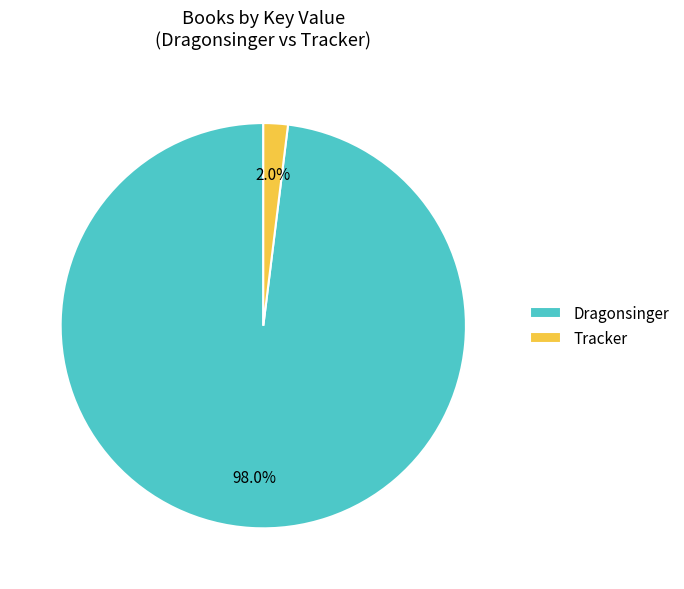

To the nearest percent, what is the combined percentage of Tracker and Dragonsinger?

100%